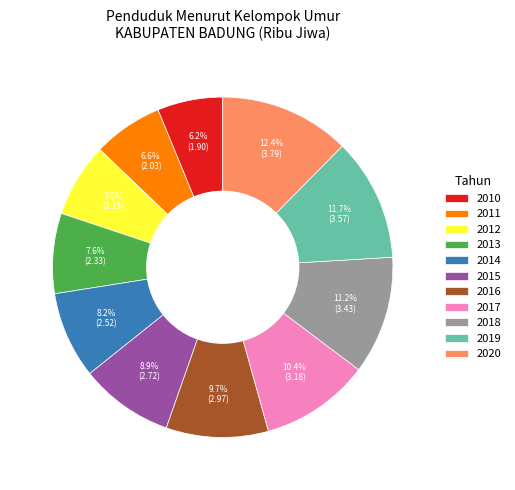

Which slice is the largest?

2020